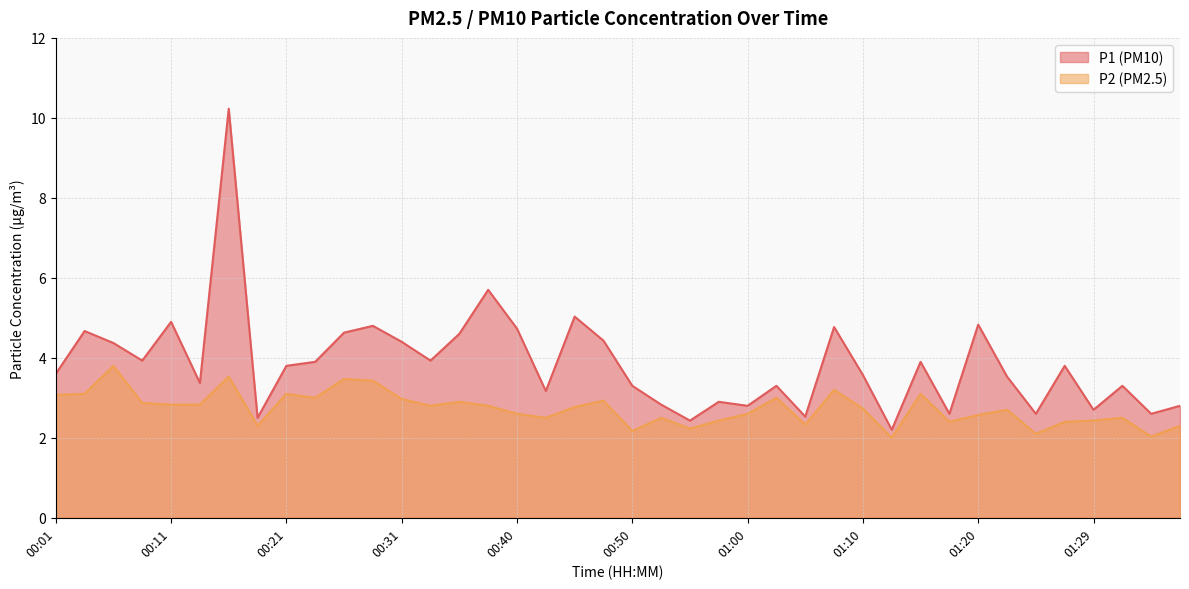

True or false: P2 has a value of 3.9 at 00:23.

False